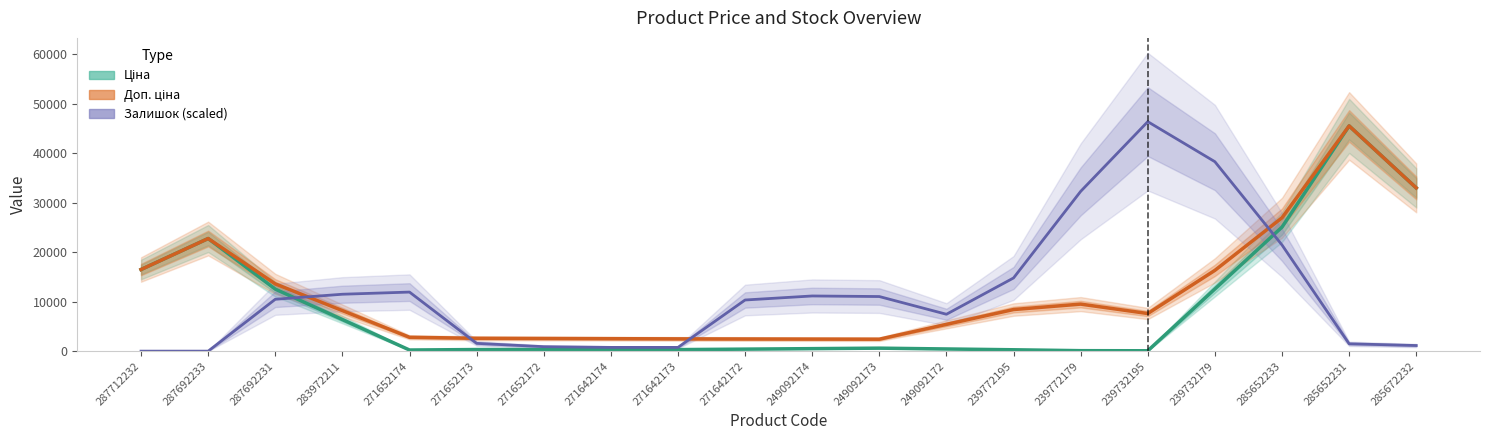

Where is the first local maximum for Залишок (scaled)?

271652174